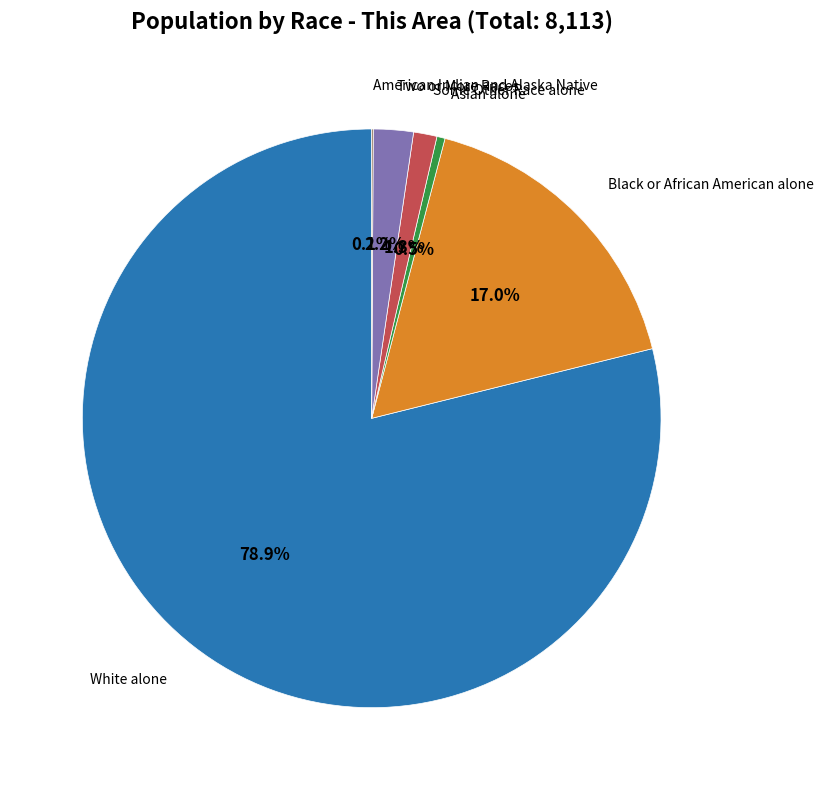

Which slice is the largest?

White alone